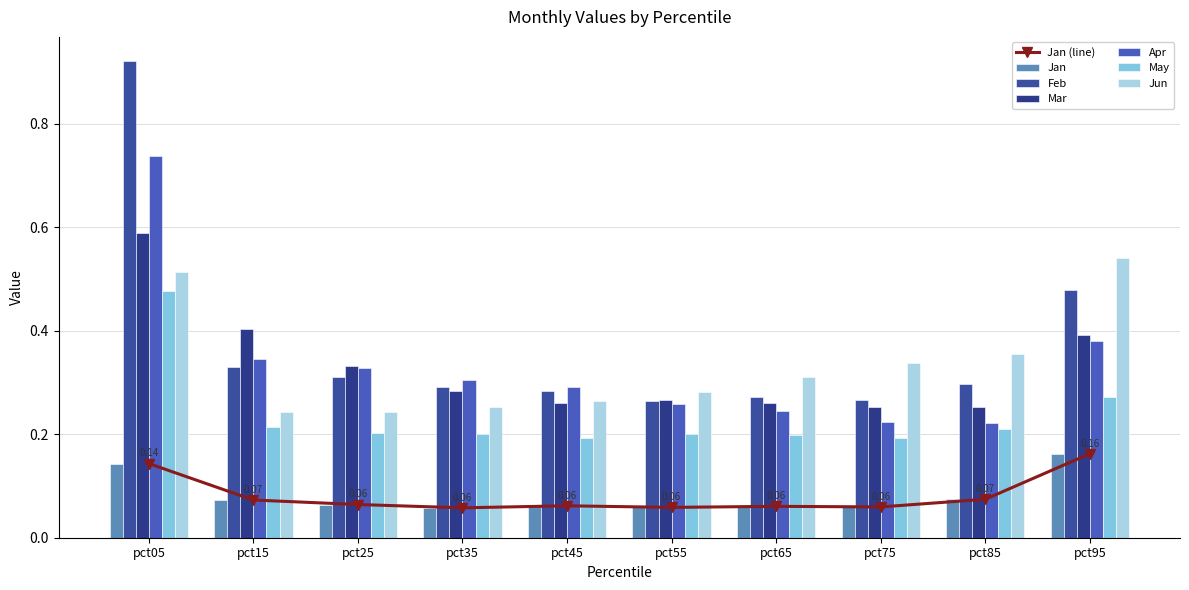

How many distinct data groups are displayed?

6